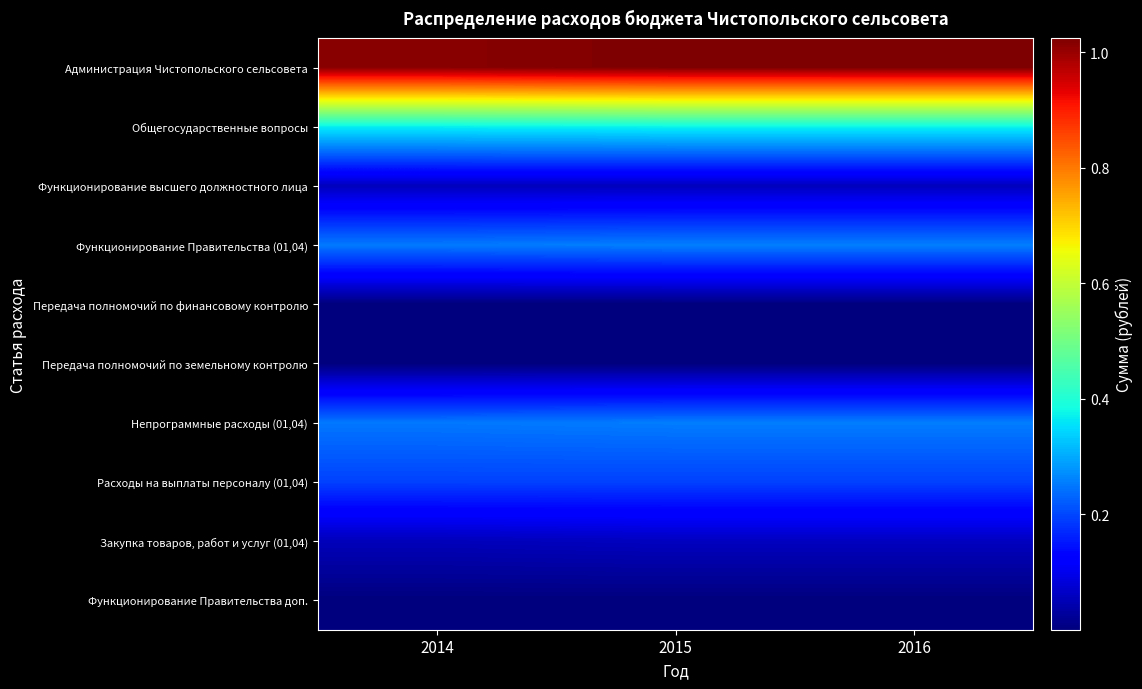

Which category has the lowest value across all series?

2014